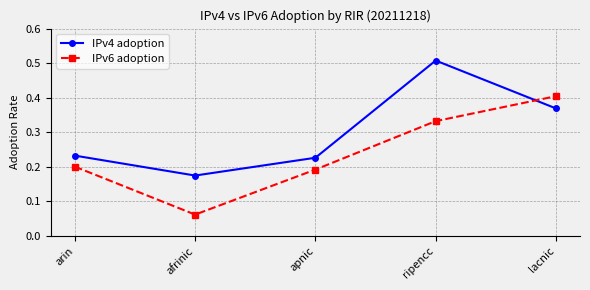

At which category is the sum across all series the highest?

ripencc